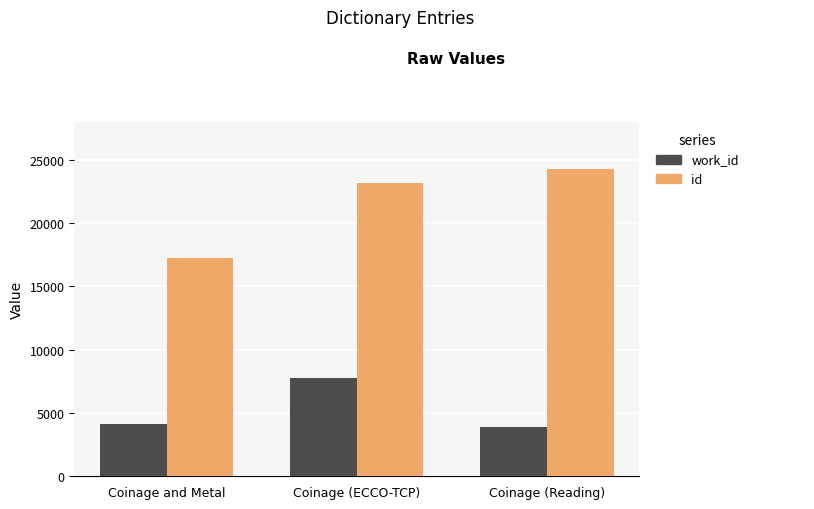

Rank the series by their maximum value, from highest to lowest.

id, work_id